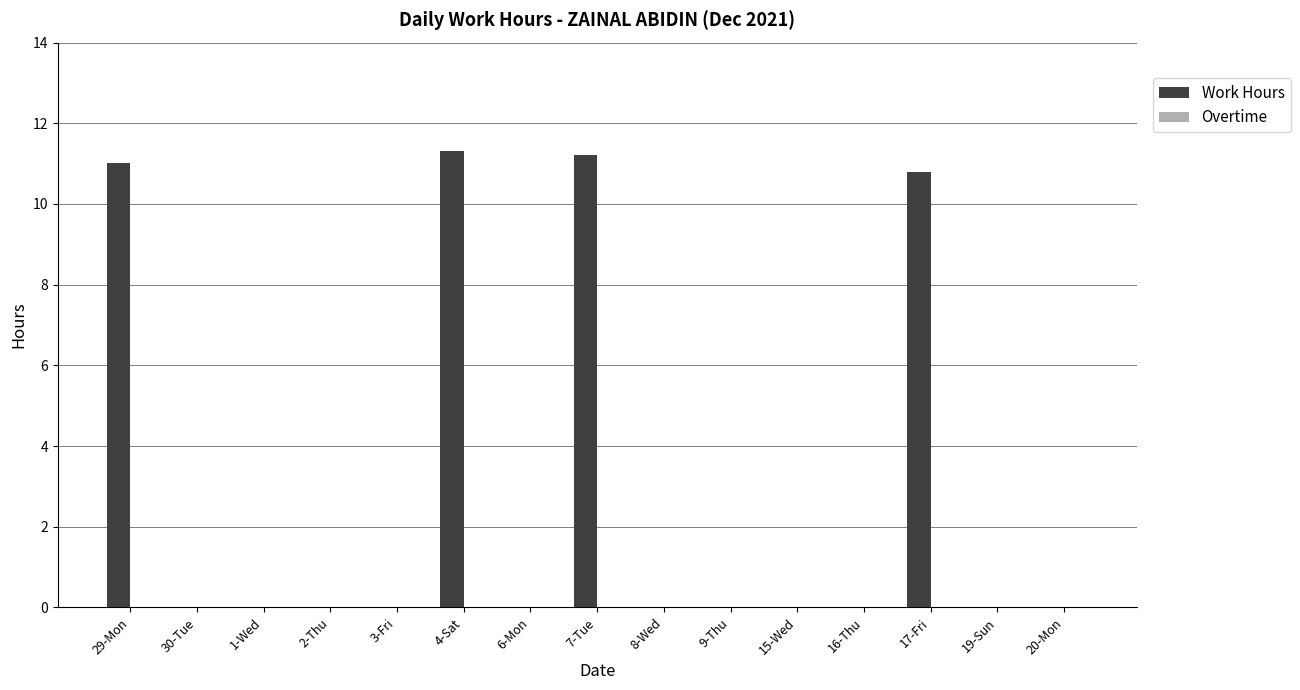

Reading left to right, list all the values displayed in this chart.

29-Mon=11.0	30-Tue=0.0	1-Wed=0.0	2-Thu=0.0	3-Fri=0.0	4-Sat=11.3	6-Mon=0.0	7-Tue=11.2	8-Wed=0.0	9-Thu=0.0	15-Wed=0.0	16-Thu=0.0	17-Fri=10.8	19-Sun=0.0	20-Mon=0.0